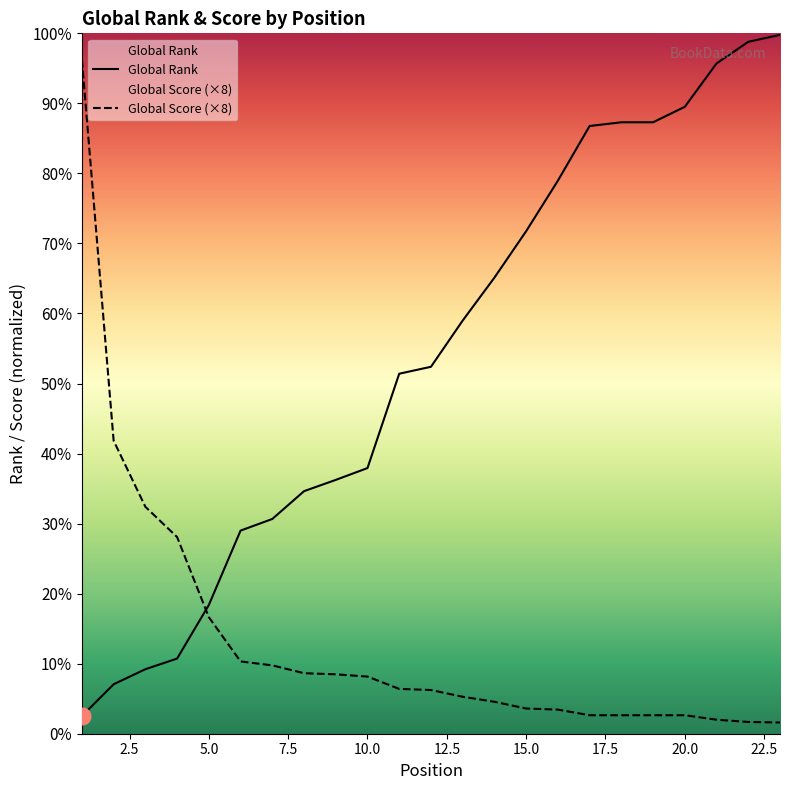

Which series has the widest spread of values?

Global Rank